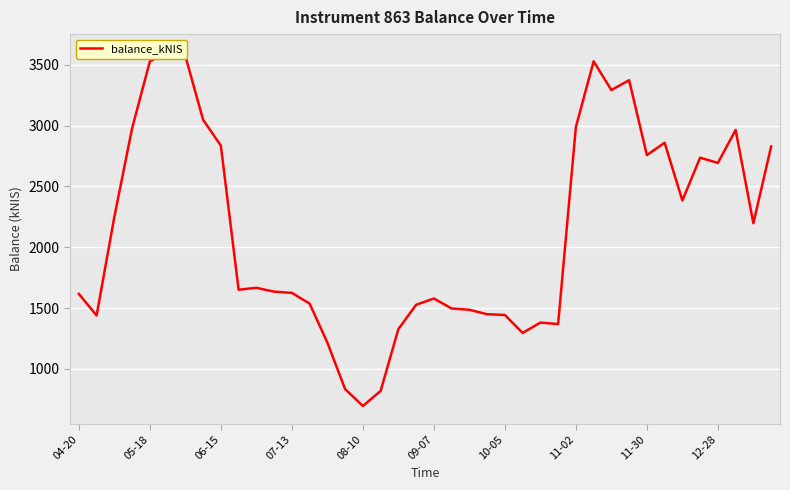

True or false: there are more than 2 points higher than both neighbors.

True